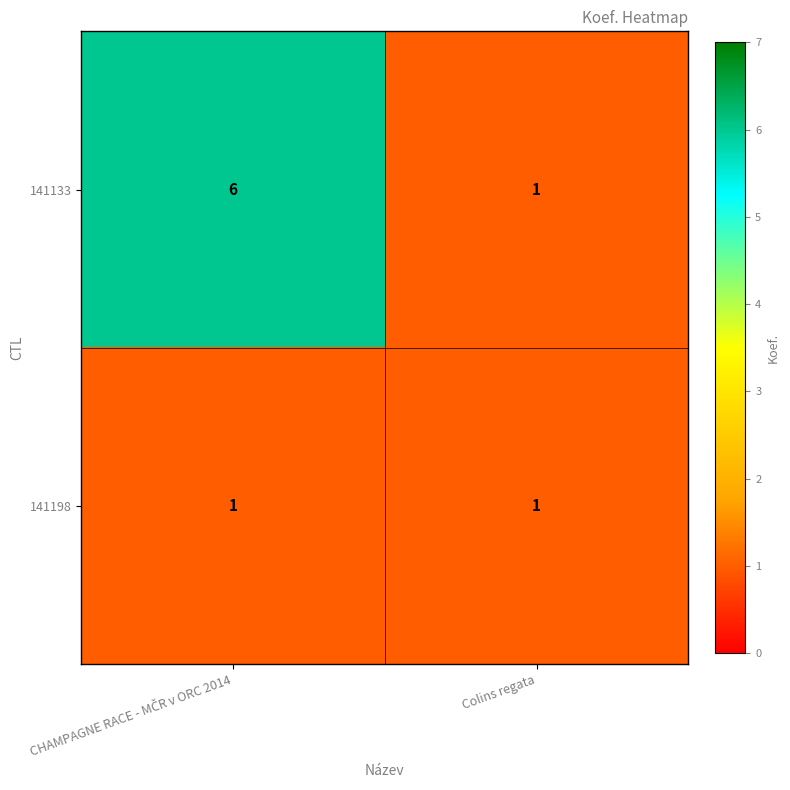

Rank the series by their maximum value, from highest to lowest.

141133, 141198